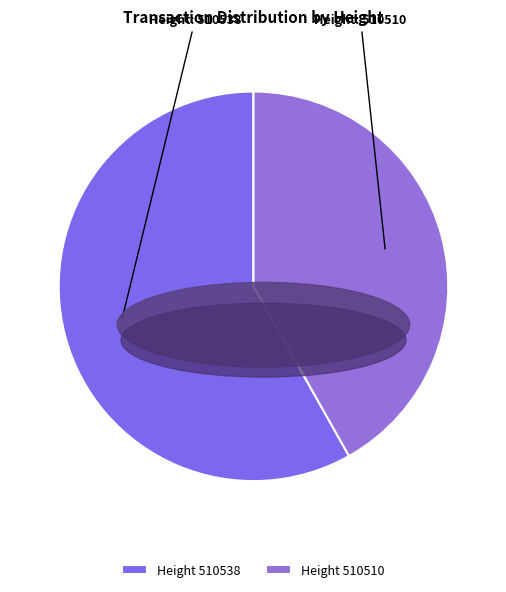

Is there any slice that represents more than half of the pie?

Yes